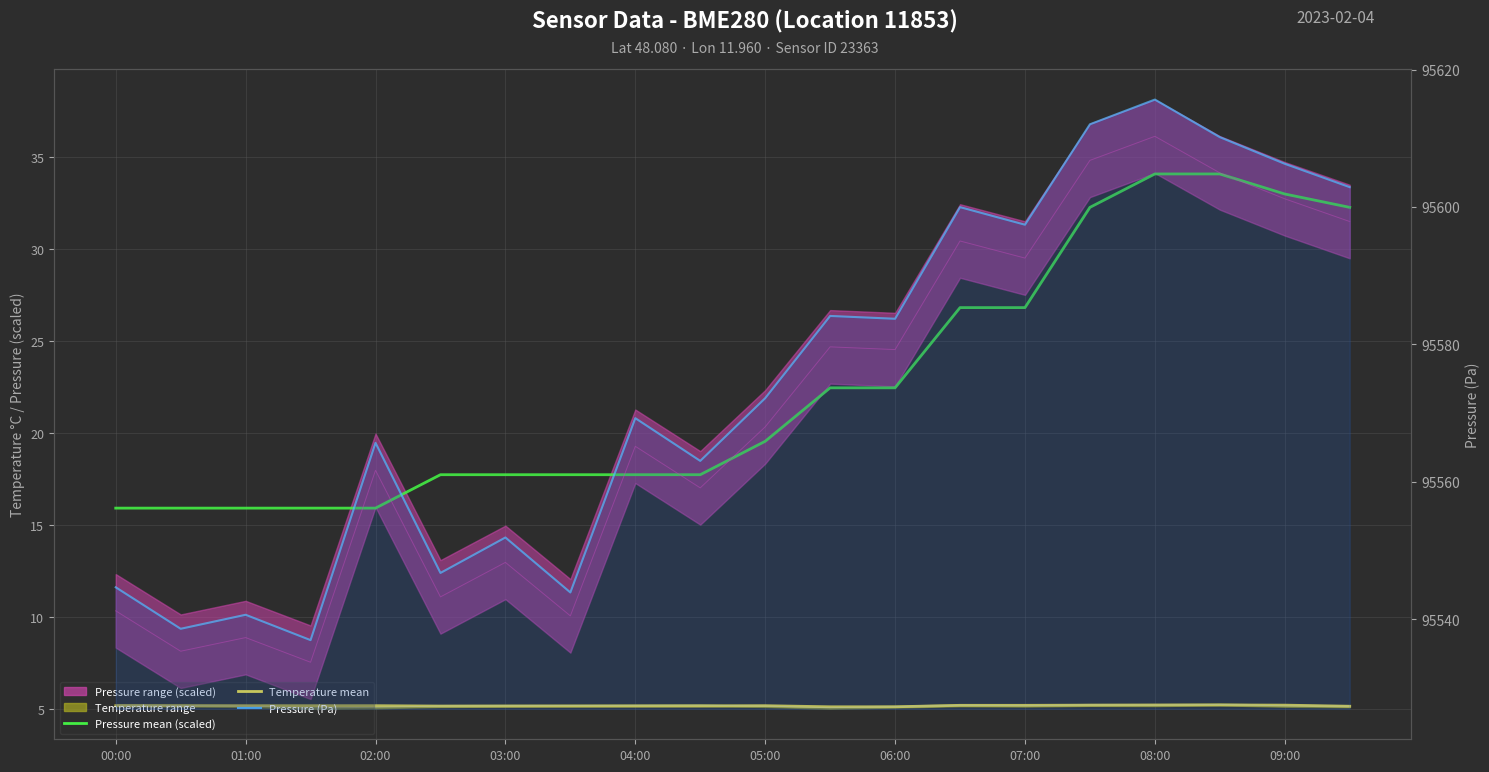

Reading left to right, transcribe all the data shown in this chart.

Pressure mean (scaled): 15.9	15.9	15.9	15.9	15.9	17.7	17.7	17.7	17.7	17.7	19.5	22.5	22.5	26.8	26.8	32.3	34.1	34.1	33.0	32.3
Temperature mean: 5.2	5.2	5.2	5.2	5.2	5.1	5.1	5.1	5.1	5.1	5.2	5.1	5.1	5.2	5.2	5.2	5.2	5.2	5.2	5.1
Pressure (scaled): 10.3	8.1	8.9	7.5	18.0	11.1	13.0	10.0	19.3	17.0	20.3	24.7	24.5	30.4	29.5	34.8	36.1	34.1	32.7	31.5
Temperature: 5.2	5.2	5.1	5.0	5.1	5.1	5.2	5.2	5.2	5.2	5.1	5.0	5.1	5.2	5.2	5.2	5.2	5.2	5.2	5.1
Pressure (Pa): 95544.6	95538.6	95540.6	95536.9	95565.7	95546.7	95551.9	95543.9	95569.2	95563.0	95572.2	95584.1	95583.7	95600.0	95597.4	95612.0	95615.6	95610.2	95606.3	95602.9